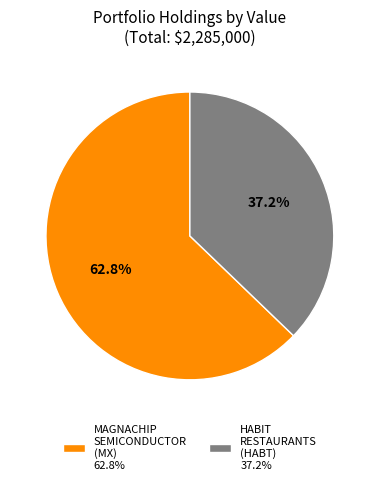

What is the largest slice in the pie chart?

MAGNACHIP SEMICONDUCTOR (MX) 62.8%